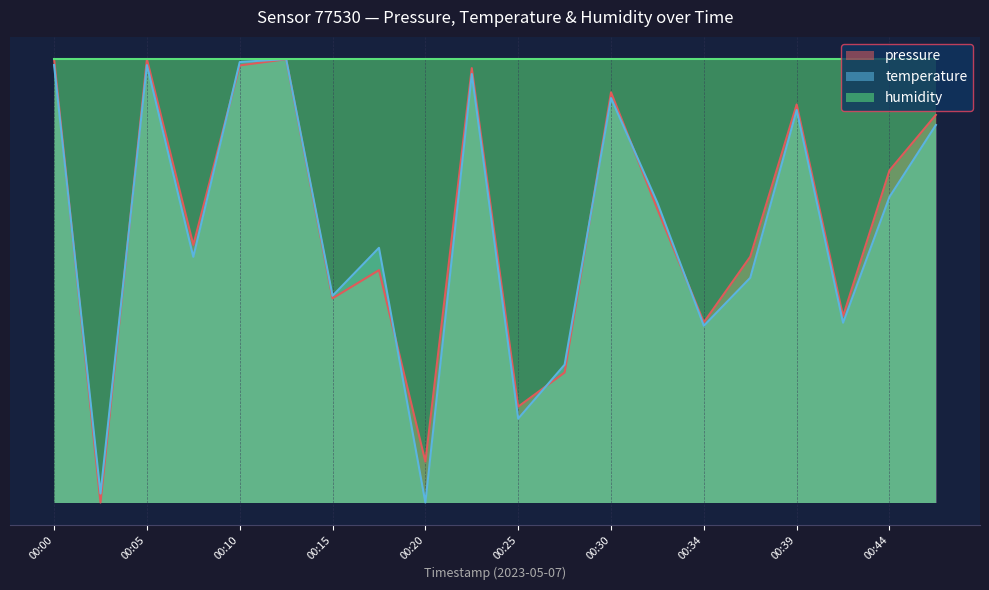

How many intersections are there between temperature and pressure?

8